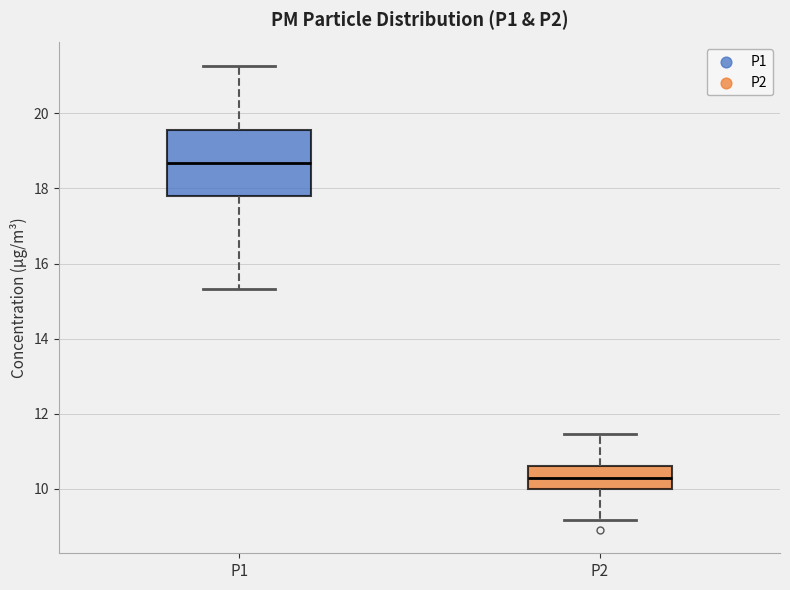

Reading left to right, transcribe this box plot: for each box, give where its median line is, the range the box spans, and where its two whiskers end, as read against the y-axis. The values are not printed on the chart, so give them approximately, as read against the axis.

P1: median 18.6, box 17.8 to 19.6, whiskers 15.4 to 21.2
P2: median 10.2, box 10.0 to 10.6, whiskers 9.2 to 11.4